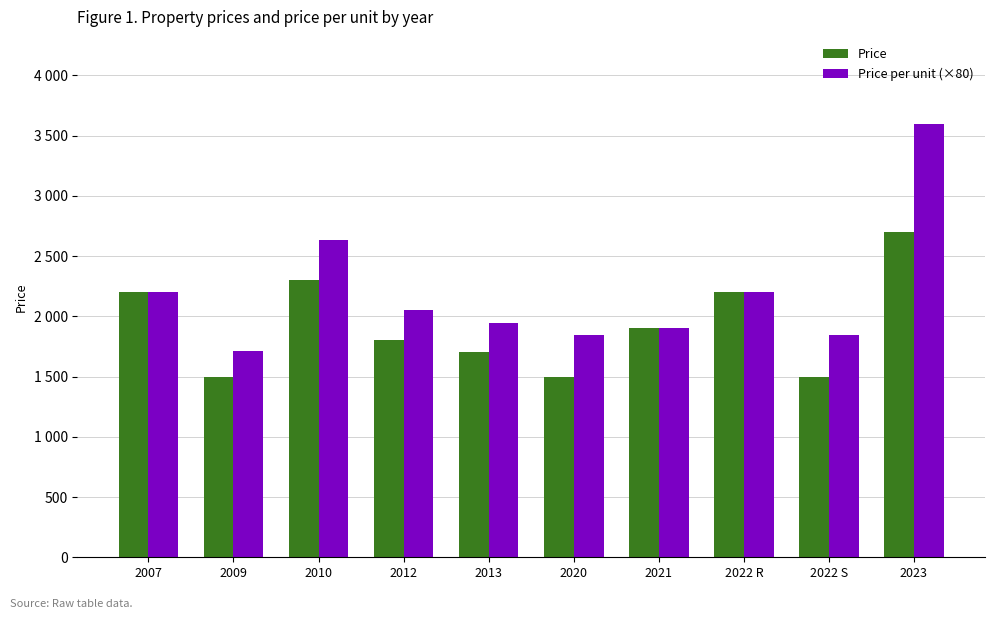

Reading left to right, list all the values displayed in this chart.

Price: 2200	1500	2300	1800	1700	1500	1900	2200	1500	2700
Price per unit (×80): 2200	1712	2632	2056	1944	1848	1904	2200	1848	3600